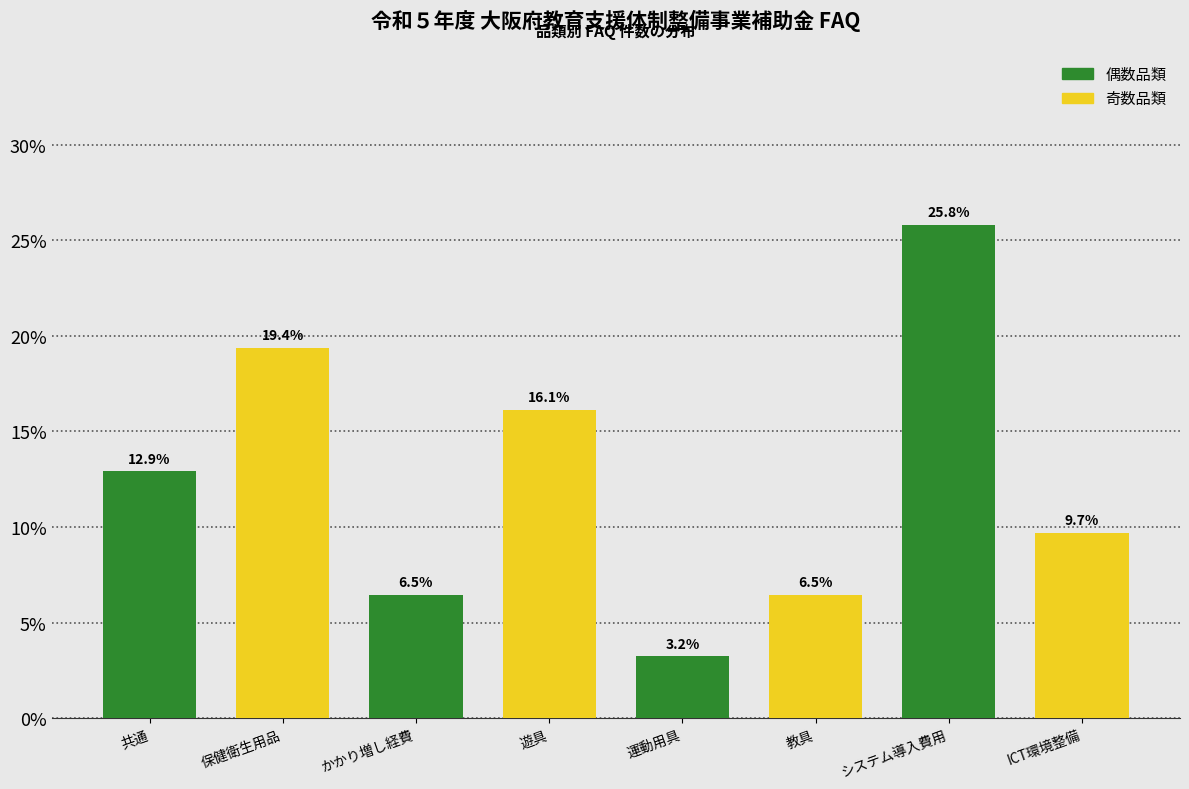

The 奇数品類 series shows 16.1 at かかり増し経費. True or false?

True